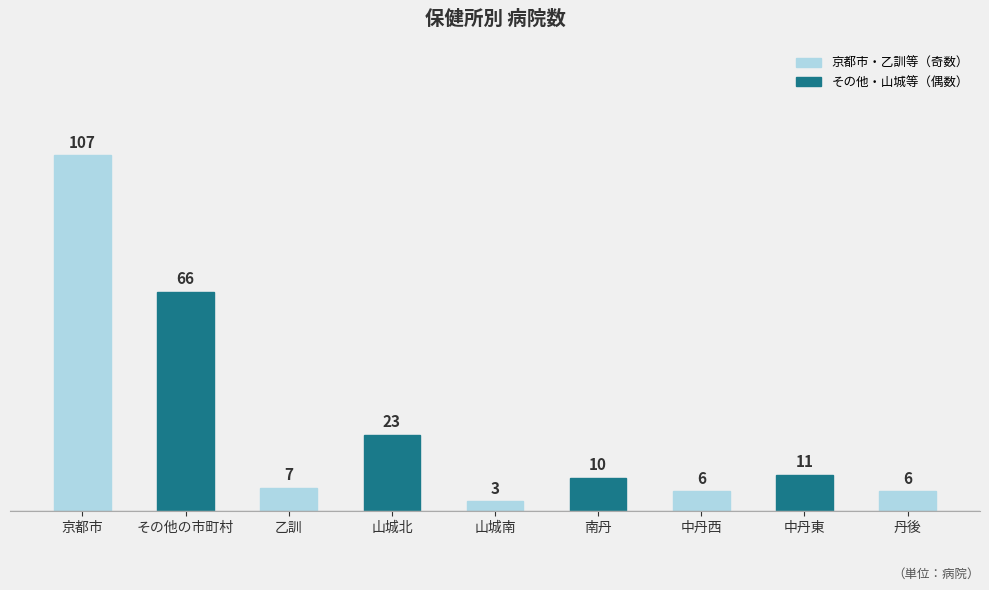

Where does the data first go above 10?

京都市